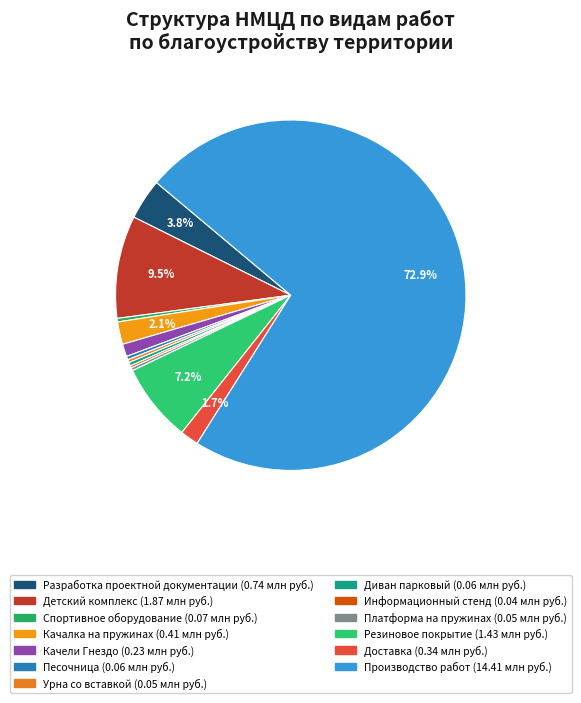

The Платформа на пружинах slice represents 0% of the pie. True or false?

True